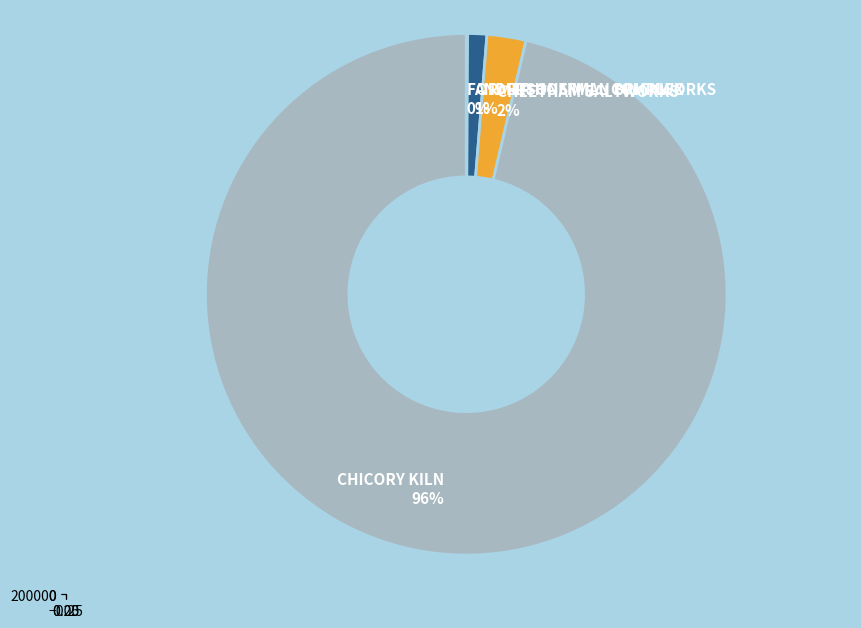

Count the number of slices in the pie.

4